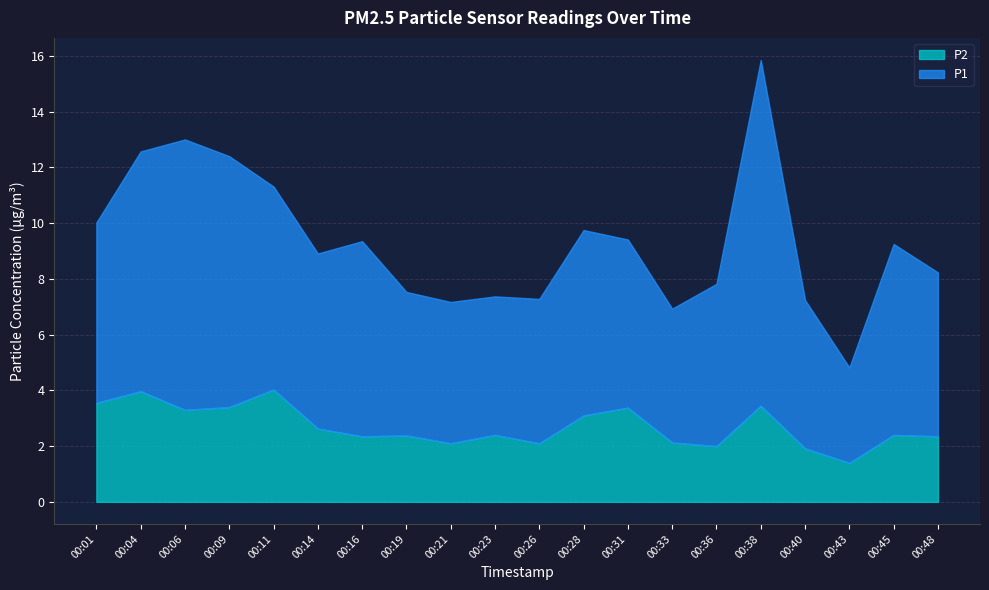

Is the value of P2 at 00:23 greater than the value of P1 at 00:28?

No